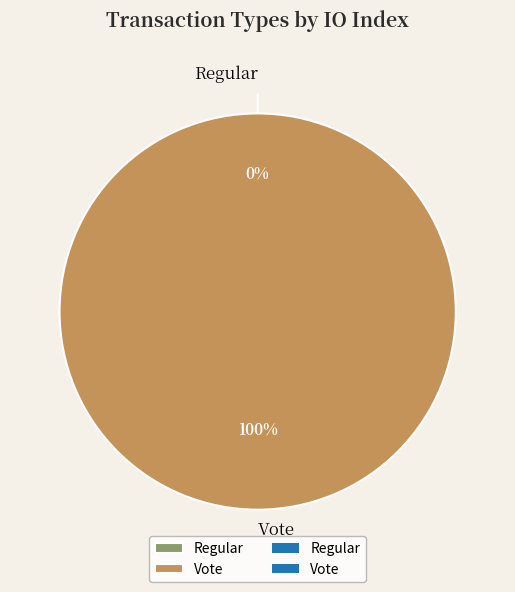

Do Vote and Regular together represent more than half of the pie?

Yes